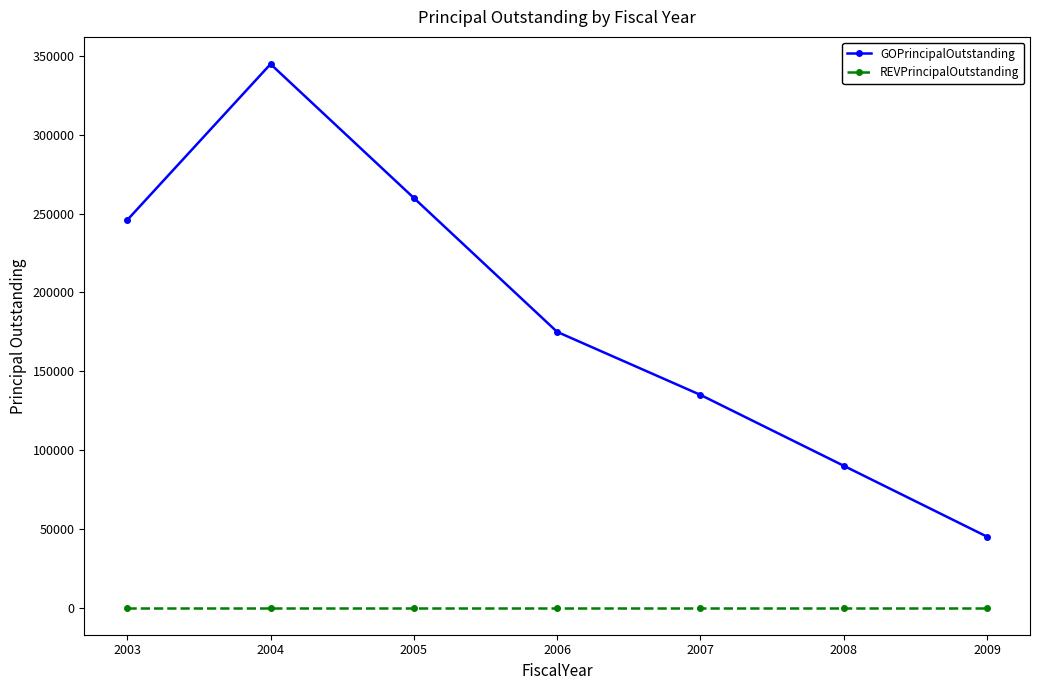

Which series changed the most between 2005 and 2008?

GOPrincipalOutstanding